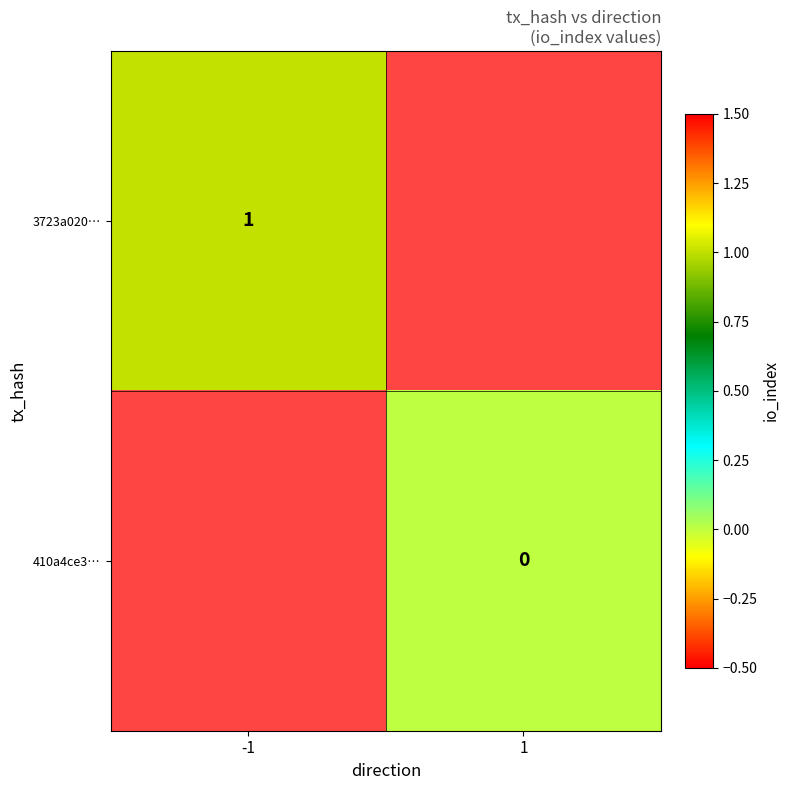

The 3723a020… series shows 1 at -1. True or false?

True